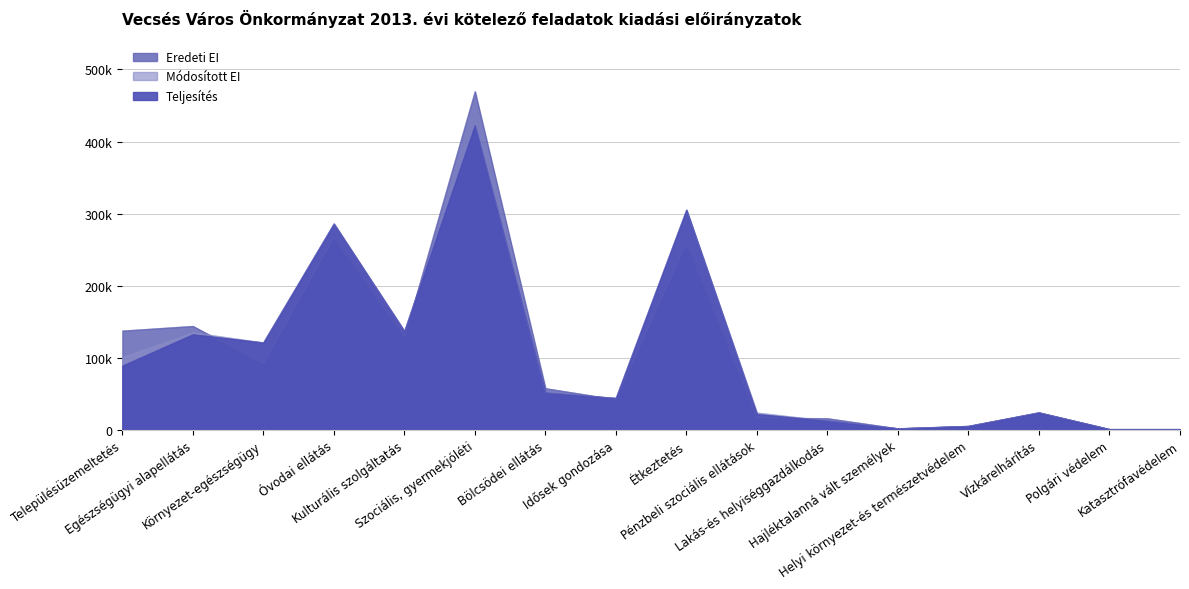

At which label does Teljesítés first exceed 51703?

Településüzemeltetés